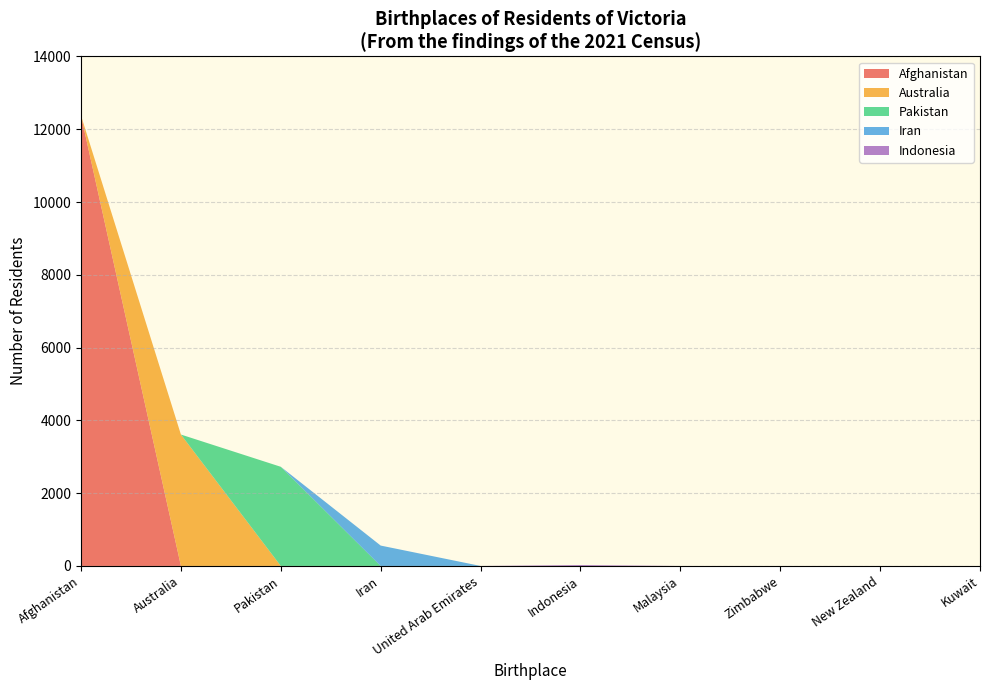

The Afghanistan series shows 0 at Kuwait. True or false?

True